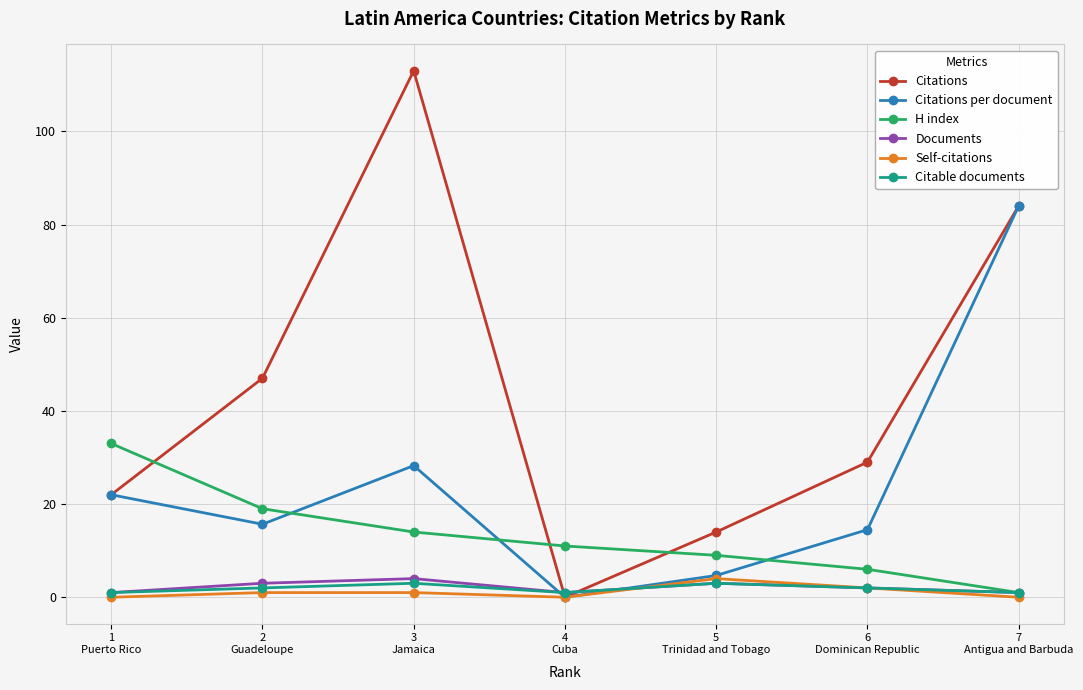

True or false: Self-citations and Documents intersect in this chart.

True